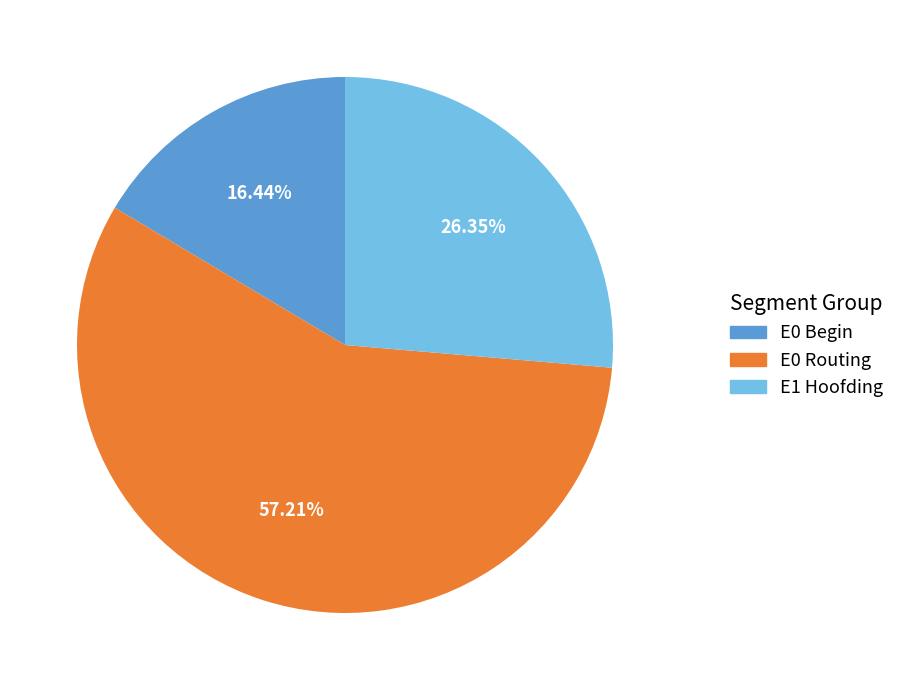

Does any single category account for the majority?

Yes